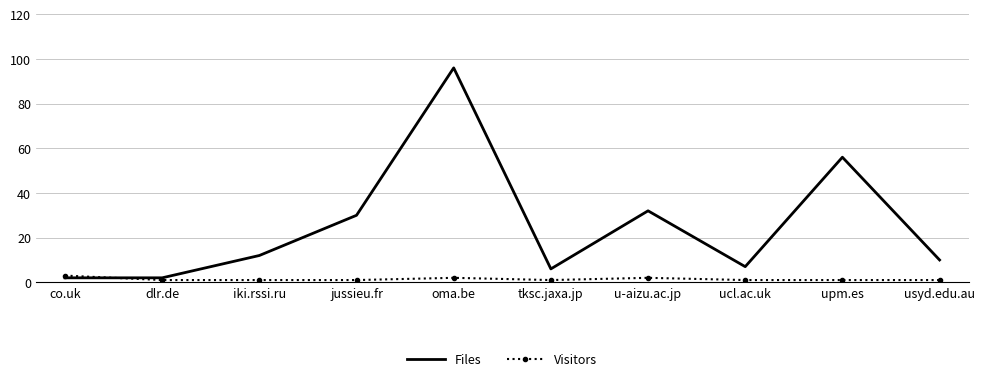

What position from the left is tksc.jaxa.jp?

6